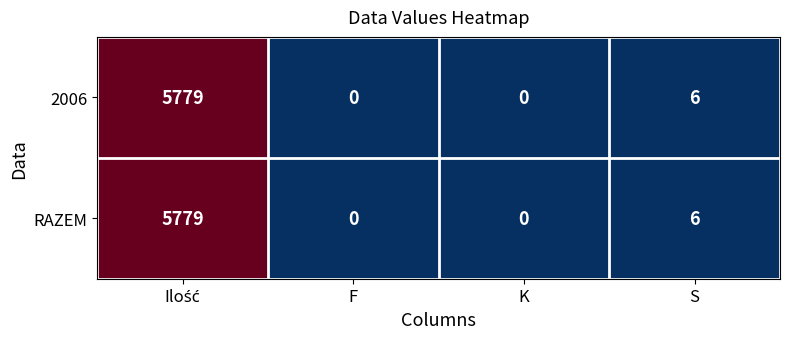

What is the total value across all series at S?

12